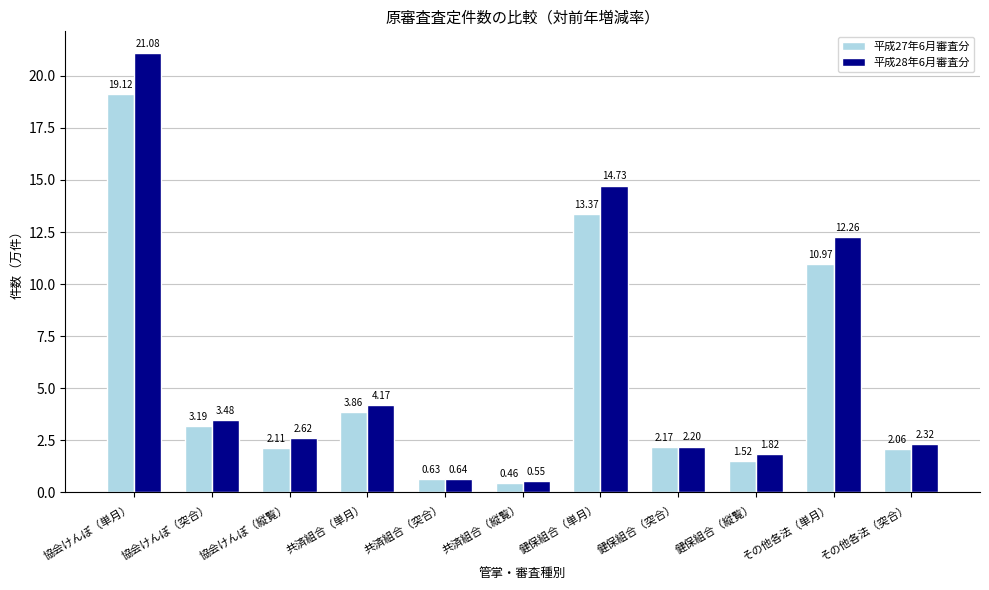

What are all the series names shown in the legend?

平成27年6月審査分, 平成28年6月審査分